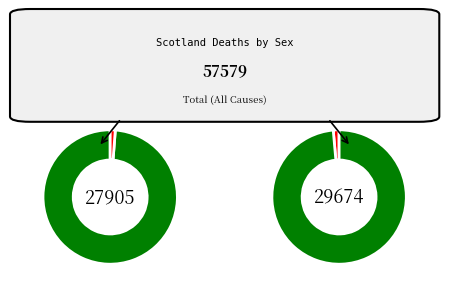

What is the majority slice?

All causes (M)